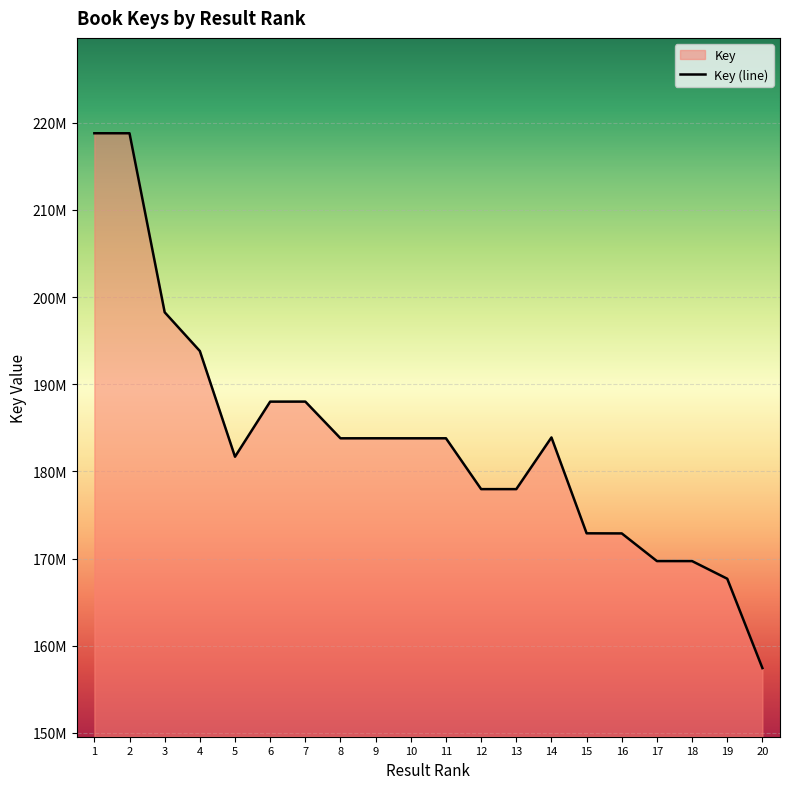

Rank the categories by value from highest to lowest.

1, 2, 3, 4, 7, 6, 14, 9, 11, 10, 8, 5, 13, 12, 15, 16, 17, 18, 19, 20